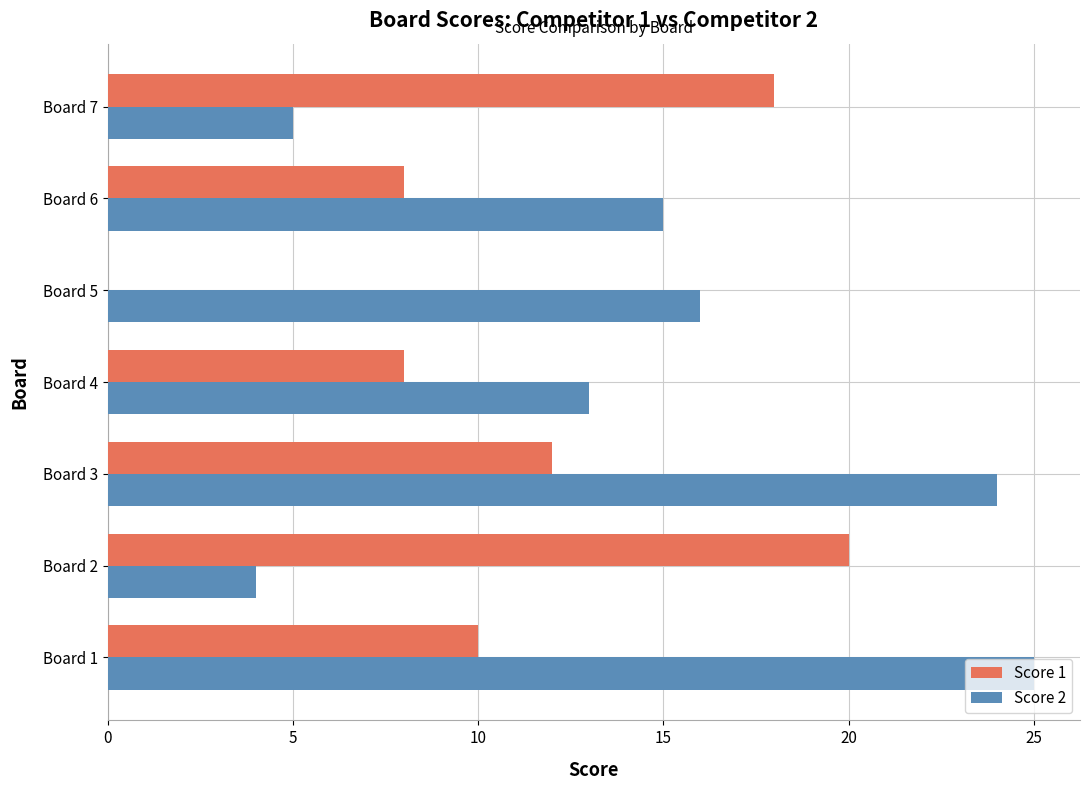

What is the sum of the Score 2 values at Board 1 and Board 2?

29